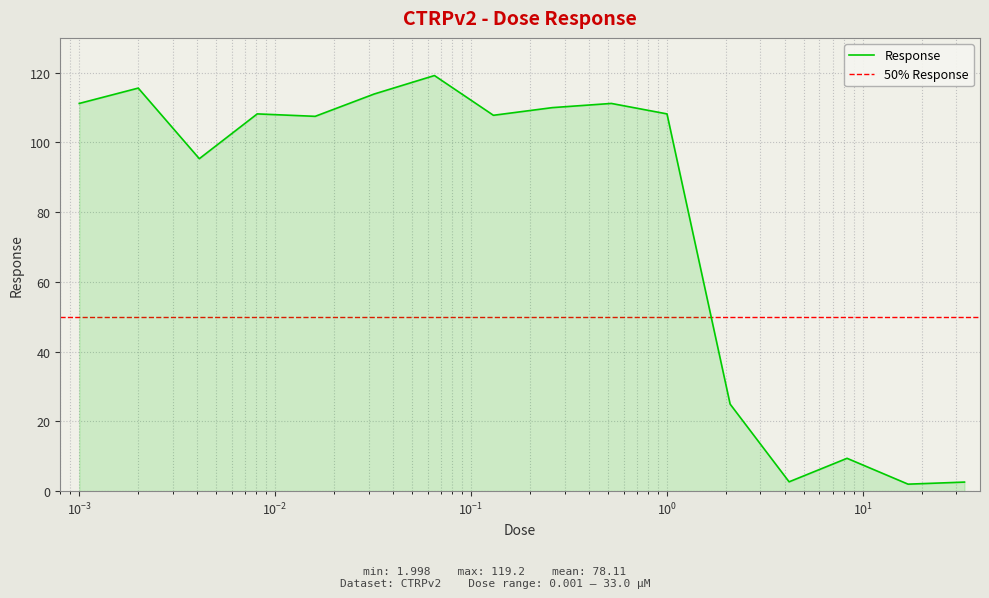

True or false: the data shows 31.9 at 1.0.

False